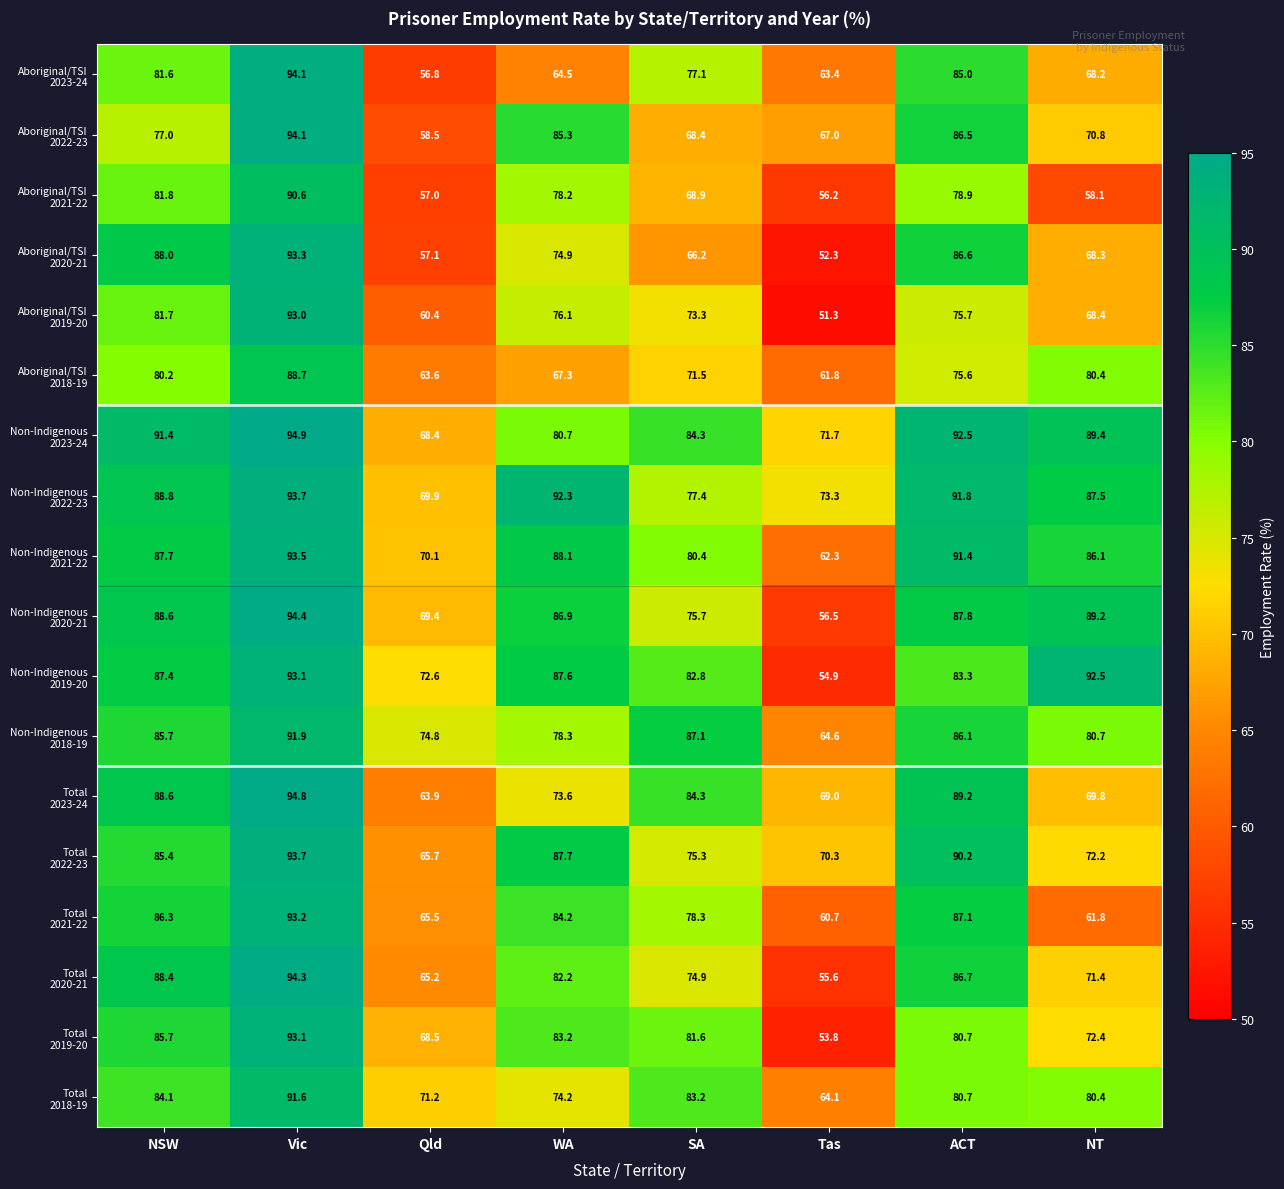

At which category does the chart reach its minimum across all series?

Tas